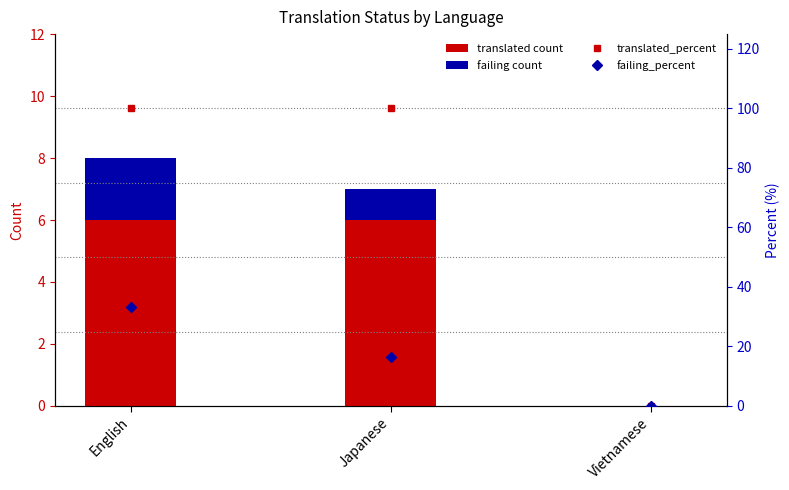

At which label is failing_percent closest to 16?

Japanese